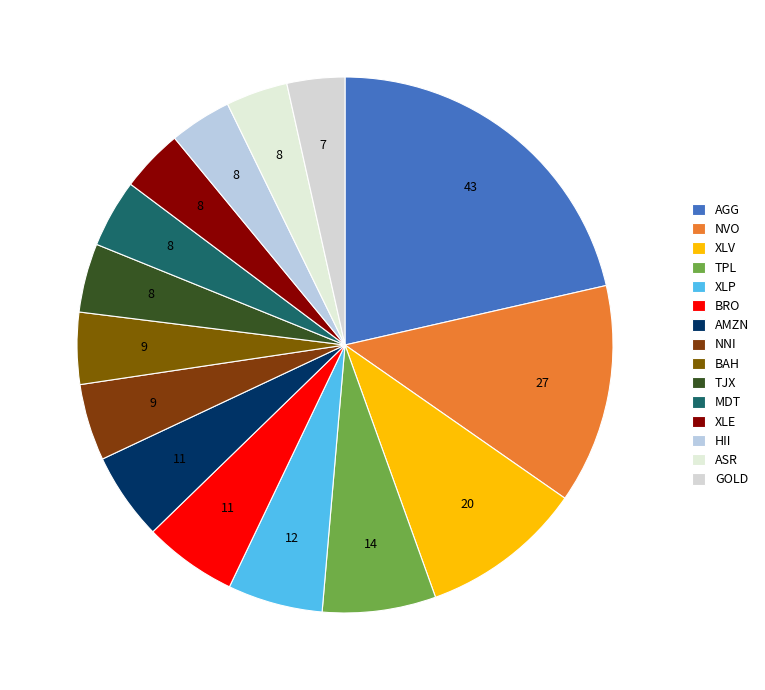

Is it true that XLV is 10% of the pie?

True